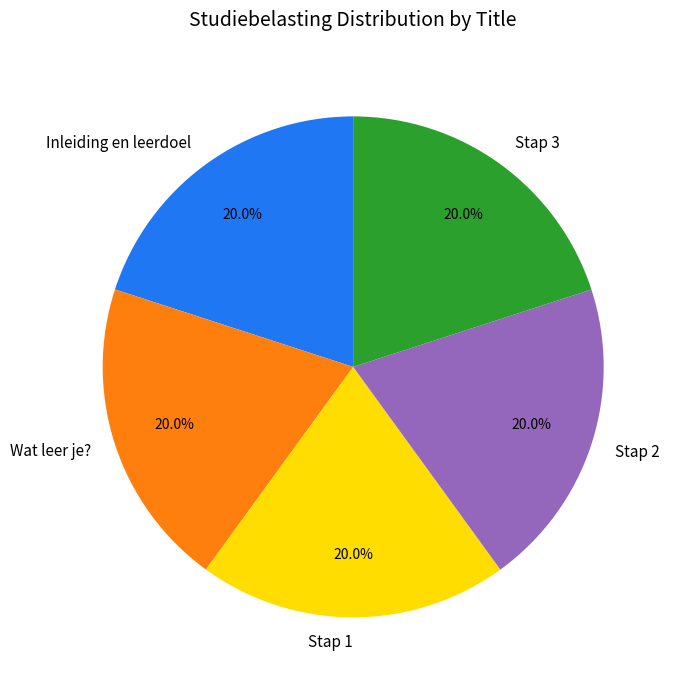

To the nearest percent, what percentage of the pie is Stap 3?

20%